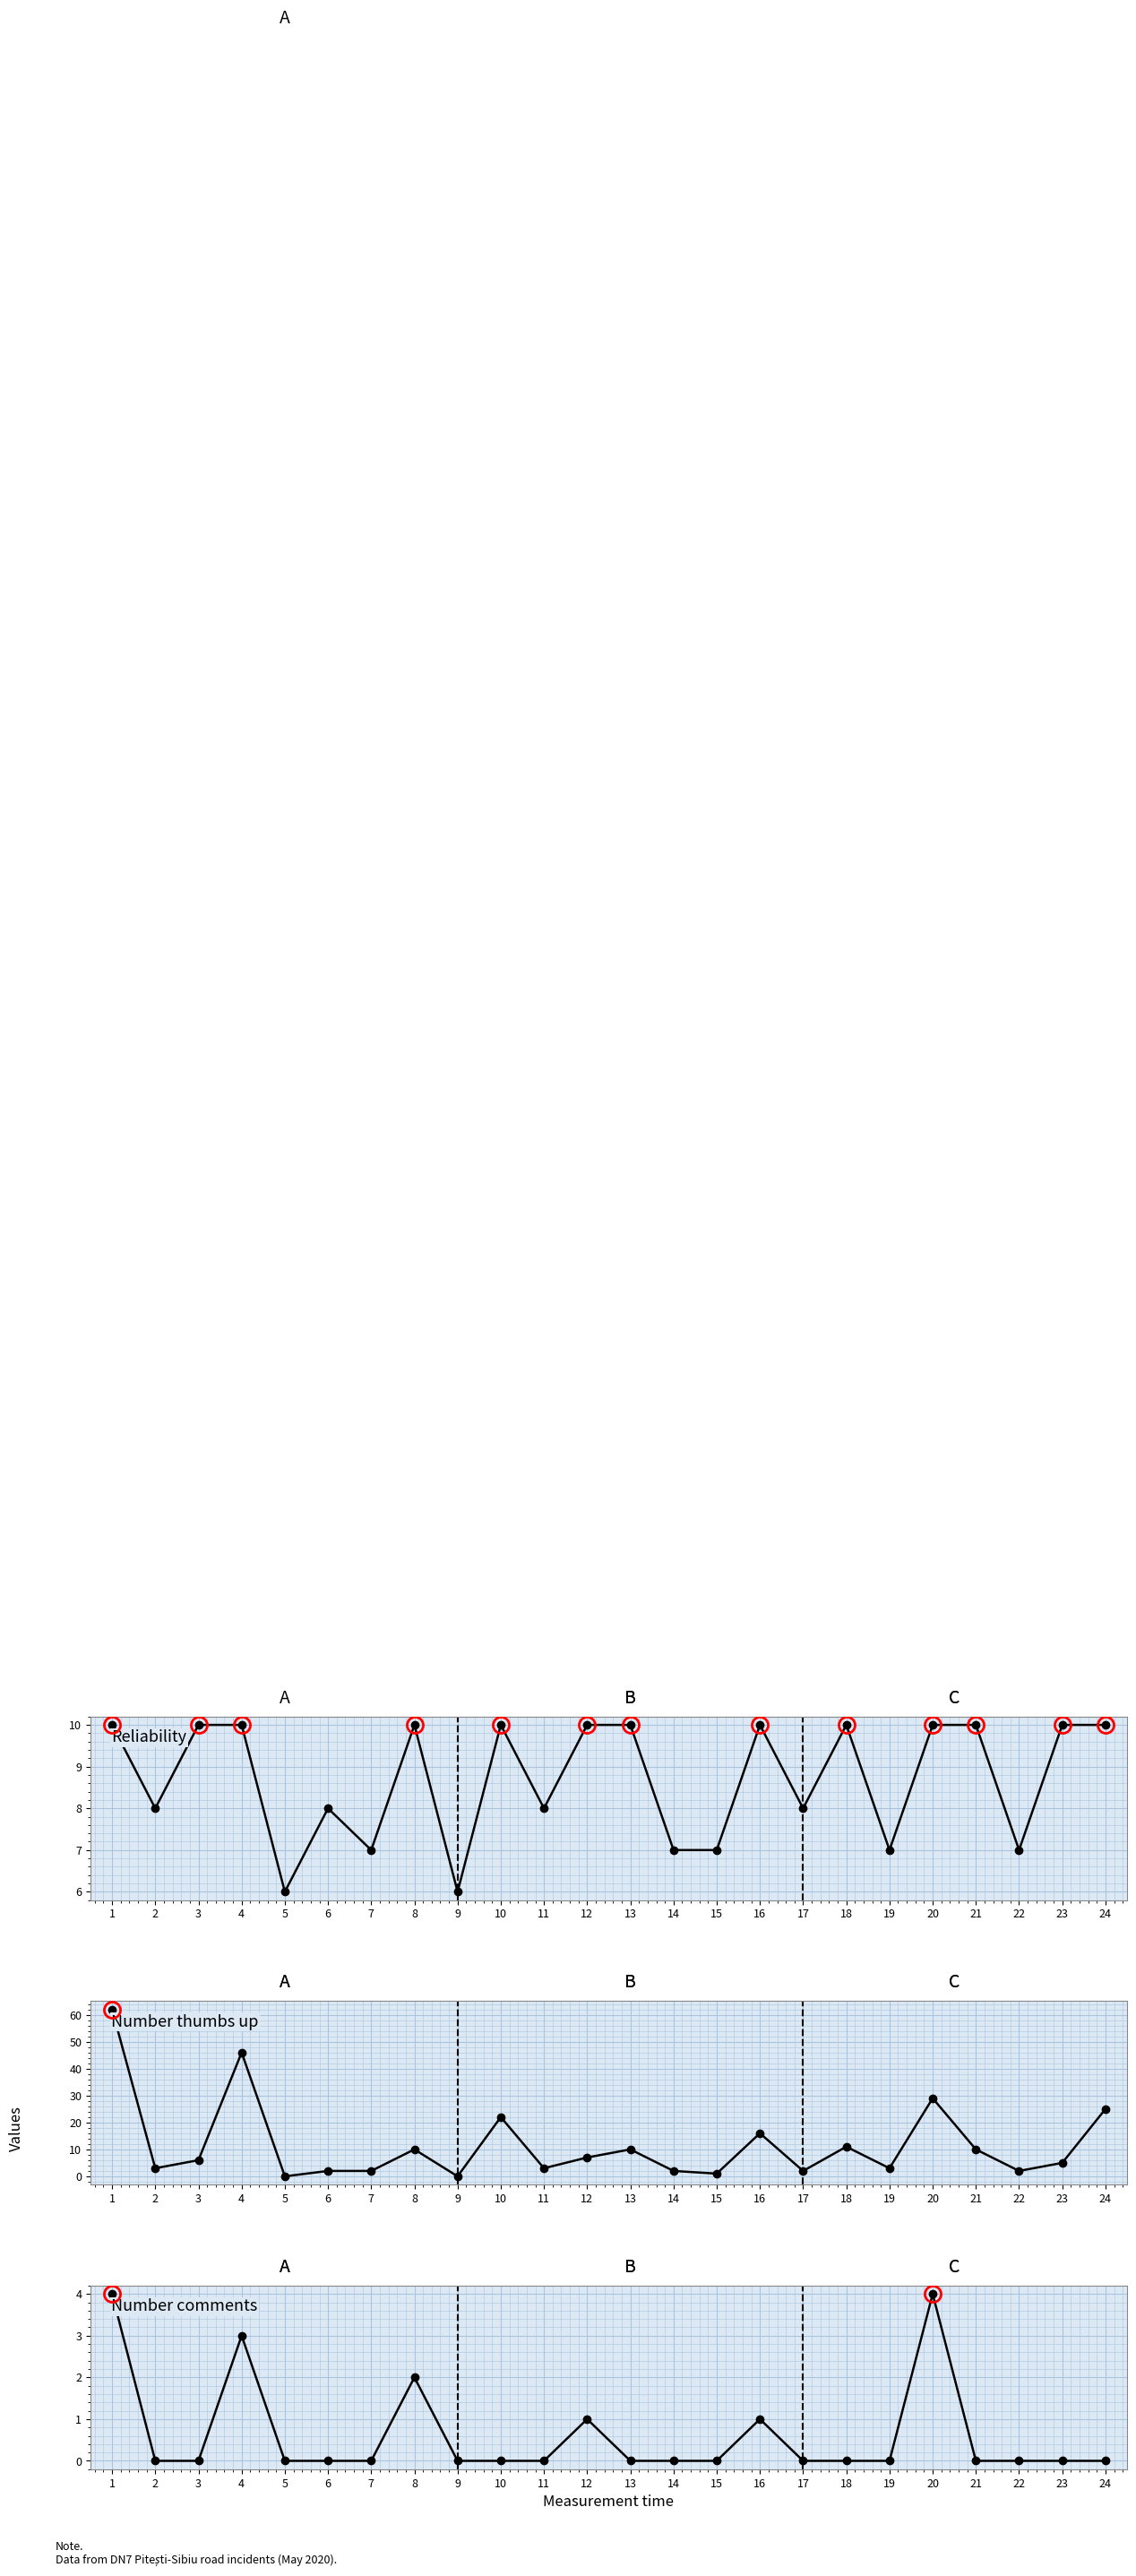

What is the value of the Number thumbs up point at the 16th from the left?

16